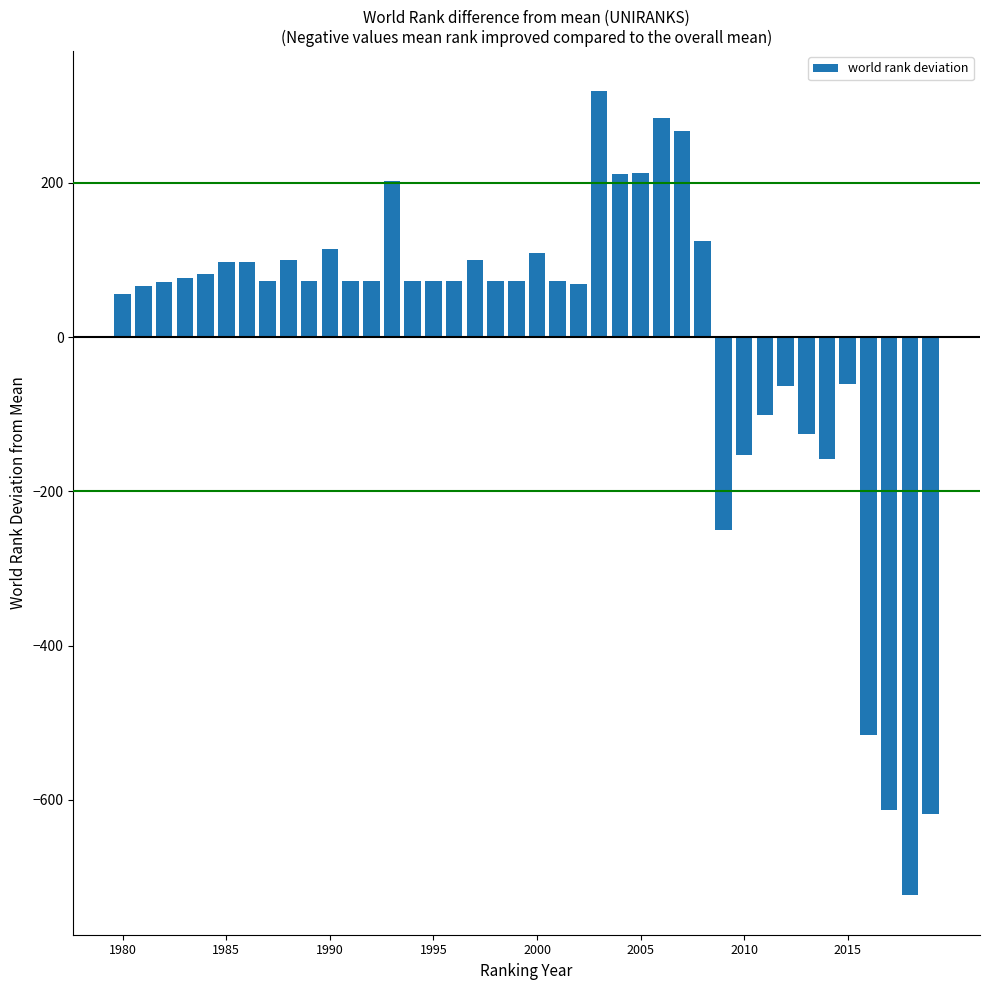

What is the maximum value shown in the chart?

318.4